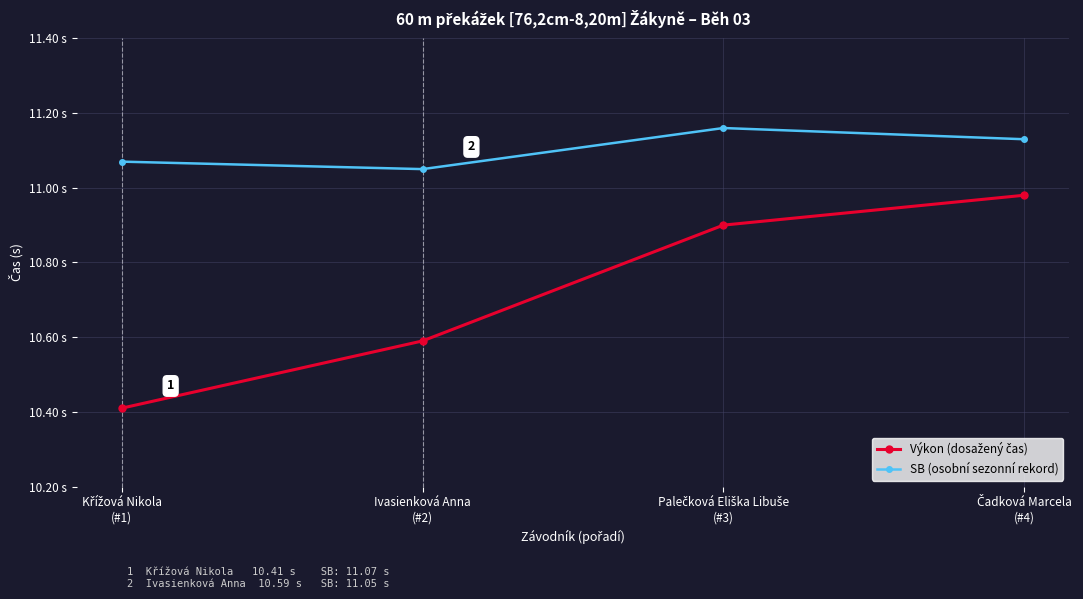

Which category has the lowest value across all series?

Křížová Nikola
(#1)